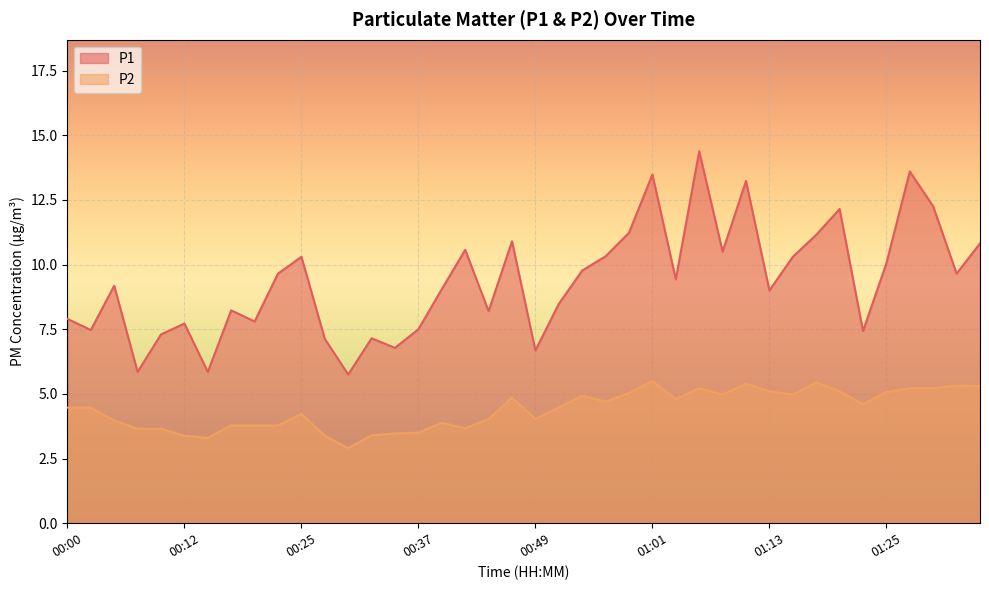

What is the label of the 12th point from the right?

01:08